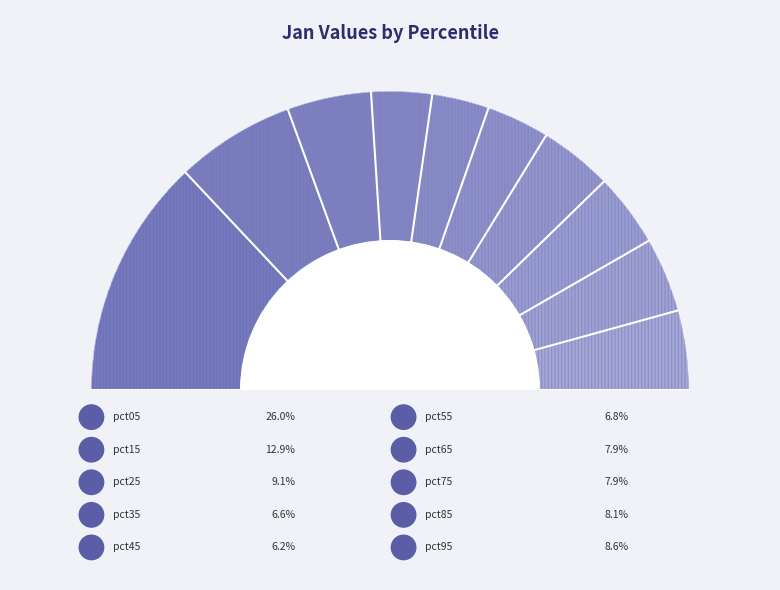

Count the number of slices in the pie.

10